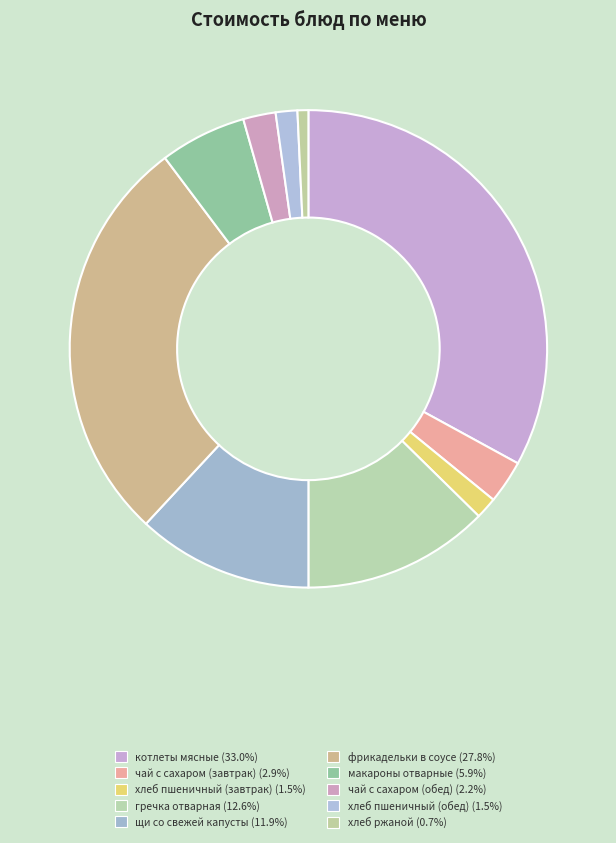

Combined, what portion of the pie is фрикадельки в соусе and чай с сахаром (обед)?

30.0%